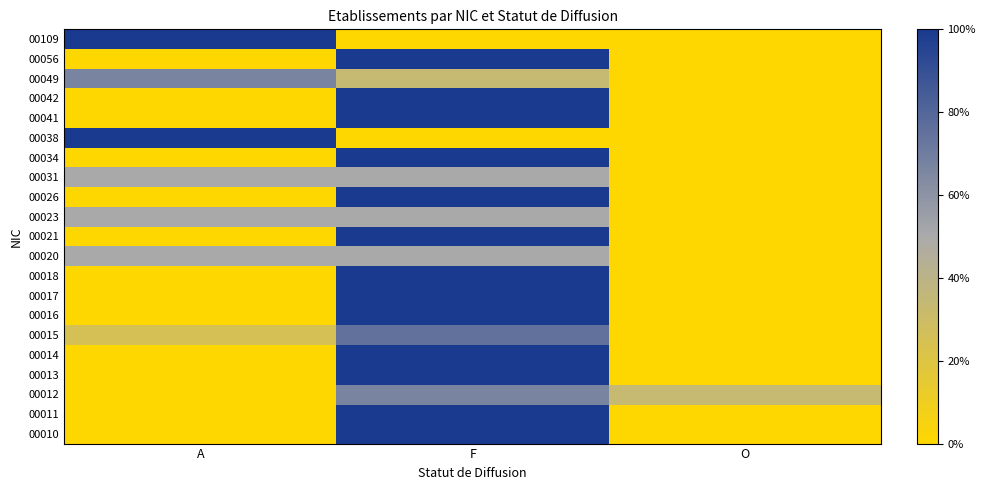

Which series has the widest spread of values?

00010